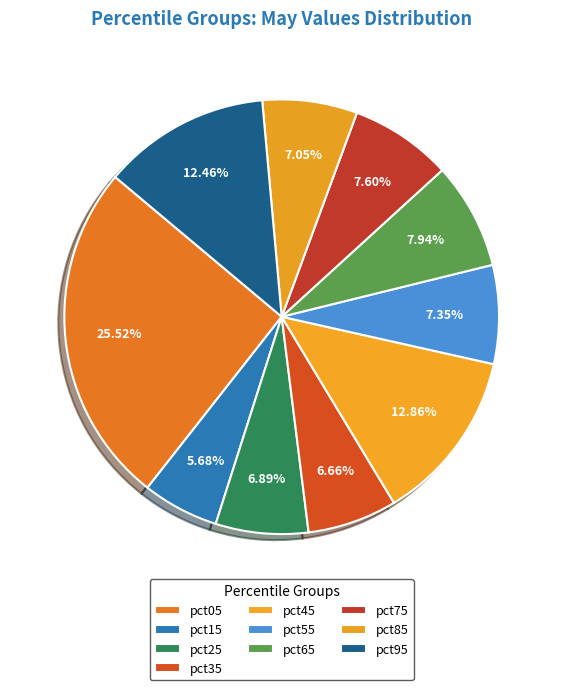

Is it true that pct55 is 20% of the pie?

False